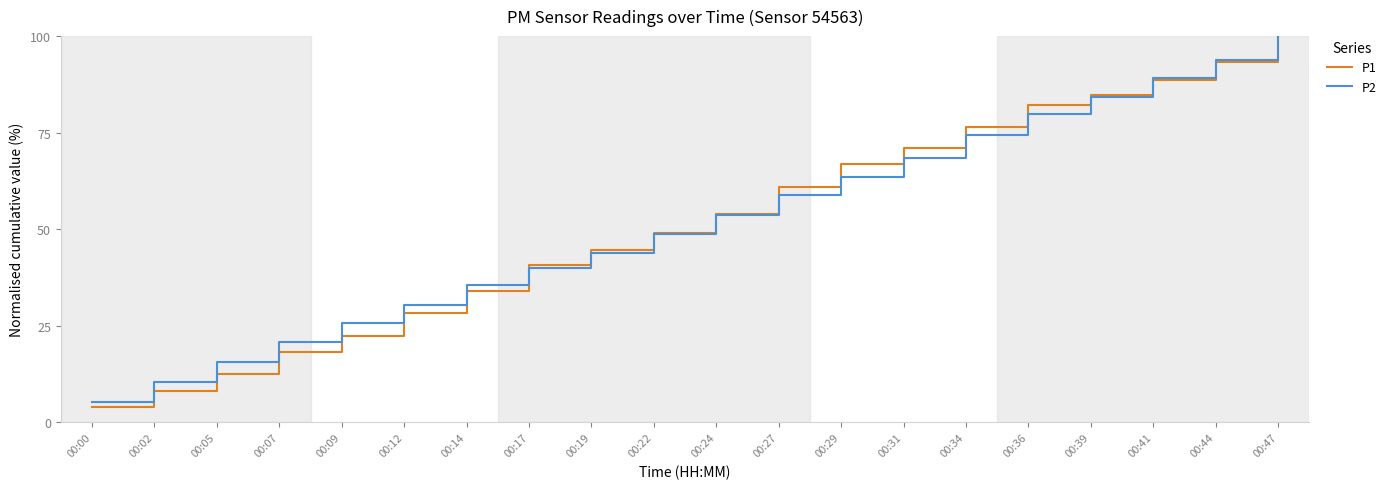

Reading left to right, transcribe all the data shown in this chart.

P1: 3.9	8.0	12.6	18.3	22.5	28.3	34.0	40.8	44.5	48.9	54.0	61.0	66.8	71.1	76.6	82.1	84.7	88.6	93.3	100.0
P2: 5.2	10.6	15.6	20.9	25.8	30.5	35.5	40.0	44.0	48.7	53.8	58.8	63.5	68.4	74.5	79.8	84.1	89.2	93.8	100.0